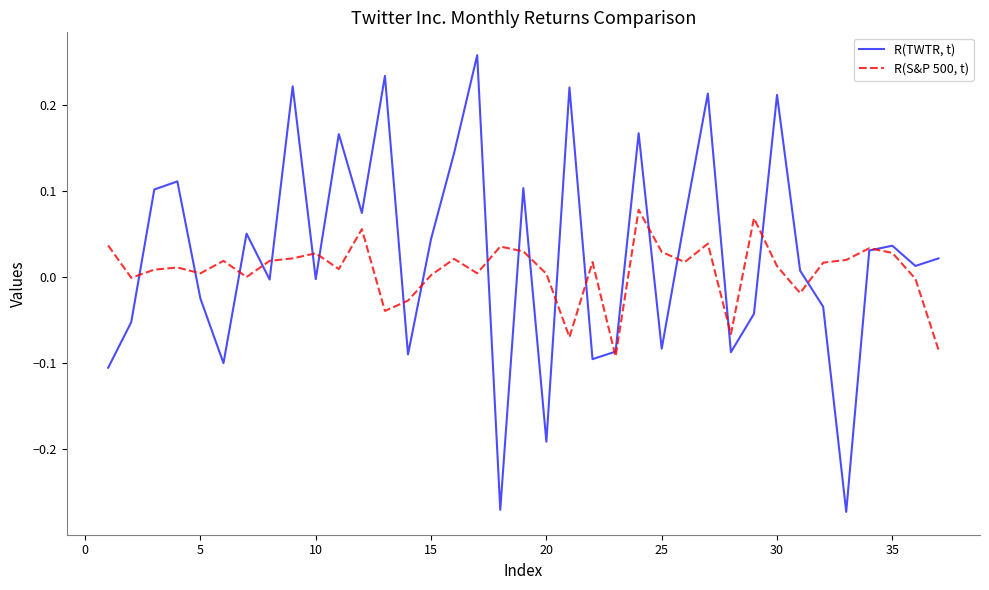

How many times do R(TWTR, t) and R(S&P 500, t) cross each other?

21